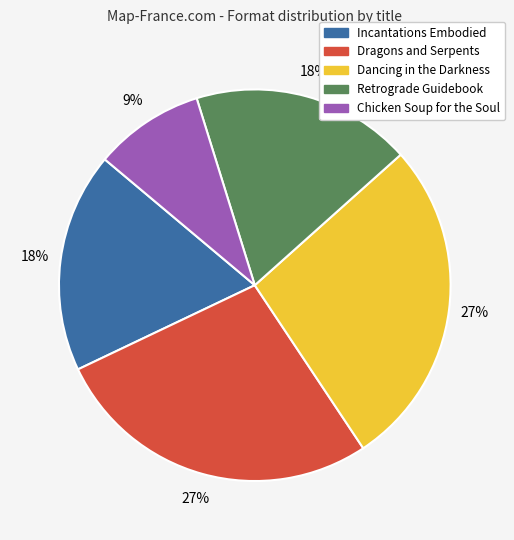

To the nearest percent, what portion does Retrograde Guidebook represent?

18%